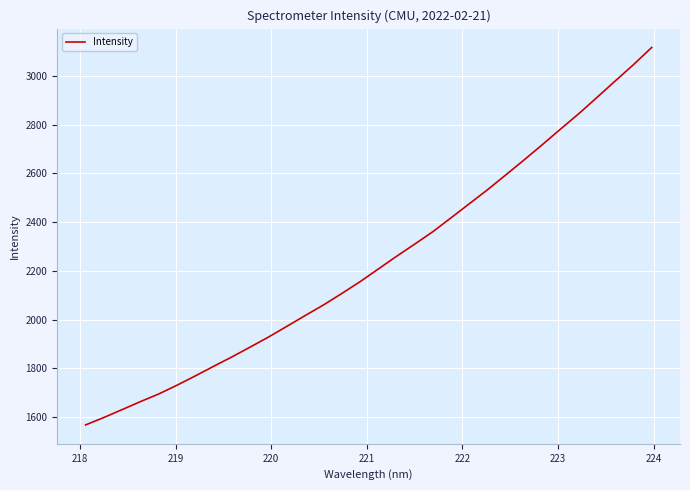

What is the greatest value displayed?

3117.1